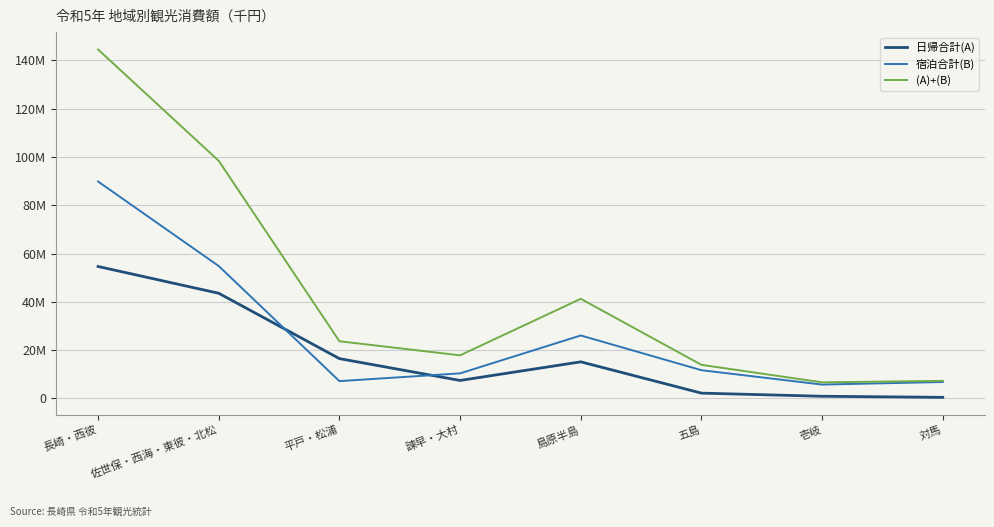

What is the label of the 2nd point from the right?

壱岐